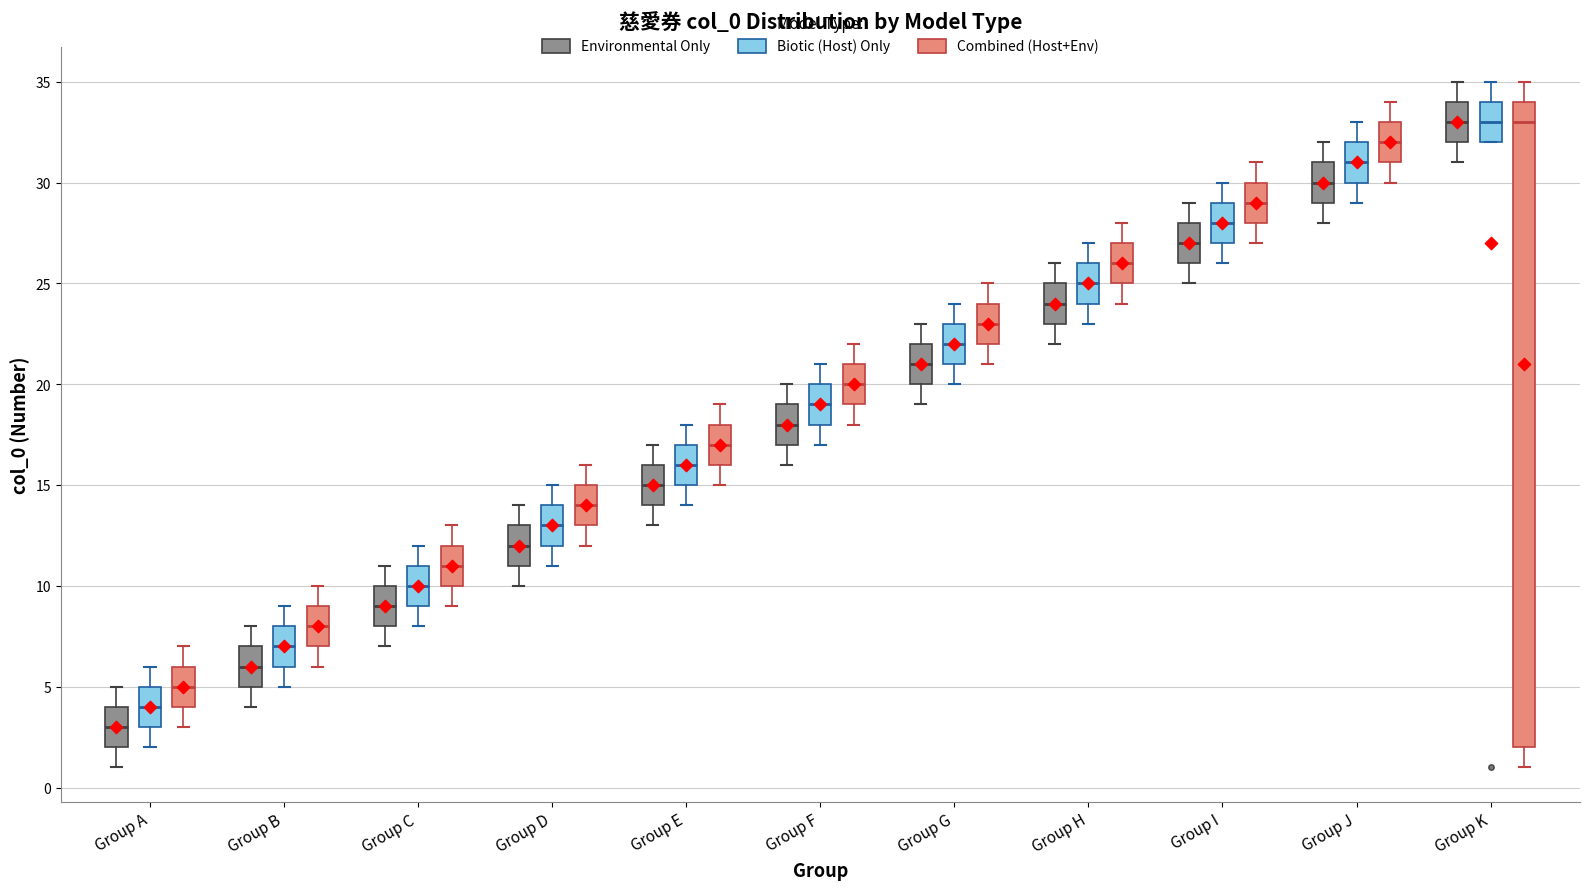

Reading left to right, read every box against the y-axis: the position of its median line, the range the box covers, and the ends of its whiskers. The values are not printed on the chart, so give them approximately, as read against the axis.

Group A (Environmental Only): median 3, box 2 to 4, whiskers 1 to 5
Group A (Biotic (Host) Only): median 4, box 3 to 5, whiskers 2 to 6
Group A (Combined (Host+Env)): median 5, box 4 to 6, whiskers 3 to 7
Group B (Environmental Only): median 6, box 5 to 7, whiskers 4 to 8
Group B (Biotic (Host) Only): median 7, box 6 to 8, whiskers 5 to 9
Group B (Combined (Host+Env)): median 8, box 7 to 9, whiskers 6 to 10
Group C (Environmental Only): median 9, box 8 to 10, whiskers 7 to 11
Group C (Biotic (Host) Only): median 10, box 9 to 11, whiskers 8 to 12
Group C (Combined (Host+Env)): median 11, box 10 to 12, whiskers 9 to 13
Group D (Environmental Only): median 12, box 11 to 13, whiskers 10 to 14
Group D (Biotic (Host) Only): median 13, box 12 to 14, whiskers 11 to 15
Group D (Combined (Host+Env)): median 14, box 13 to 15, whiskers 12 to 16
Group E (Environmental Only): median 15, box 14 to 16, whiskers 13 to 17
Group E (Biotic (Host) Only): median 16, box 15 to 17, whiskers 14 to 18
Group E (Combined (Host+Env)): median 17, box 16 to 18, whiskers 15 to 19
Group F (Environmental Only): median 18, box 17 to 19, whiskers 16 to 20
Group F (Biotic (Host) Only): median 19, box 18 to 20, whiskers 17 to 21
Group F (Combined (Host+Env)): median 20, box 19 to 21, whiskers 18 to 22
Group G (Environmental Only): median 21, box 20 to 22, whiskers 19 to 23
Group G (Biotic (Host) Only): median 22, box 21 to 23, whiskers 20 to 24
Group G (Combined (Host+Env)): median 23, box 22 to 24, whiskers 21 to 25
Group H (Environmental Only): median 24, box 23 to 25, whiskers 22 to 26
Group H (Biotic (Host) Only): median 25, box 24 to 26, whiskers 23 to 27
Group H (Combined (Host+Env)): median 26, box 25 to 27, whiskers 24 to 28
Group I (Environmental Only): median 27, box 26 to 28, whiskers 25 to 29
Group I (Biotic (Host) Only): median 28, box 27 to 29, whiskers 26 to 30
Group I (Combined (Host+Env)): median 29, box 28 to 30, whiskers 27 to 31
Group J (Environmental Only): median 30, box 29 to 31, whiskers 28 to 32
Group J (Biotic (Host) Only): median 31, box 30 to 32, whiskers 29 to 33
Group J (Combined (Host+Env)): median 32, box 31 to 33, whiskers 30 to 34
Group K (Environmental Only): median 33, box 32 to 34, whiskers 31 to 35
Group K (Biotic (Host) Only): median 33, box 32 to 34, whiskers 32 to 35
Group K (Combined (Host+Env)): median 33, box 2 to 34, whiskers 1 to 35